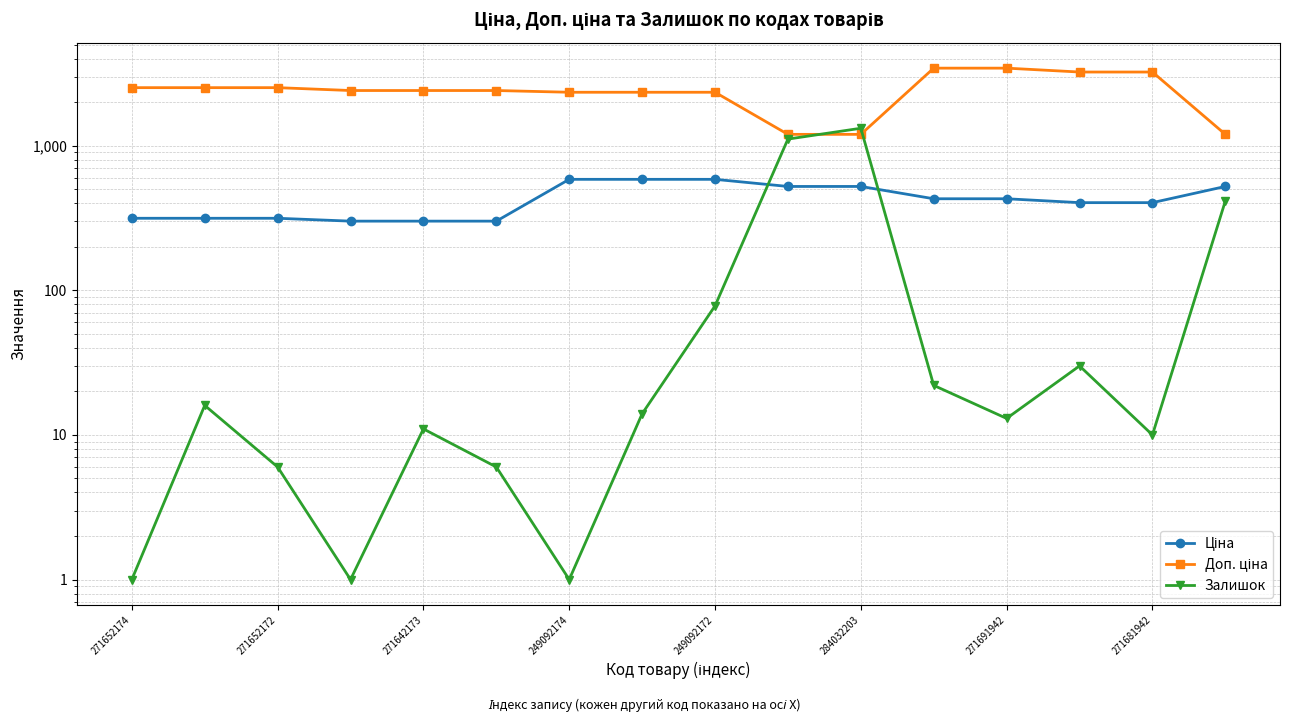

What is the label of the 14th point from the left?

13